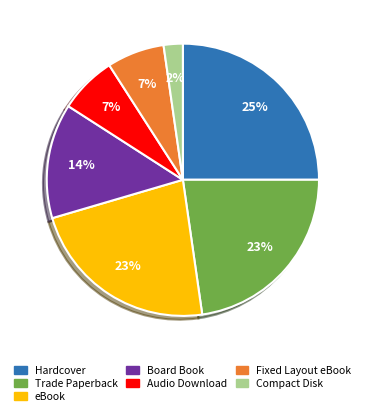

Count the number of slices in the pie.

7